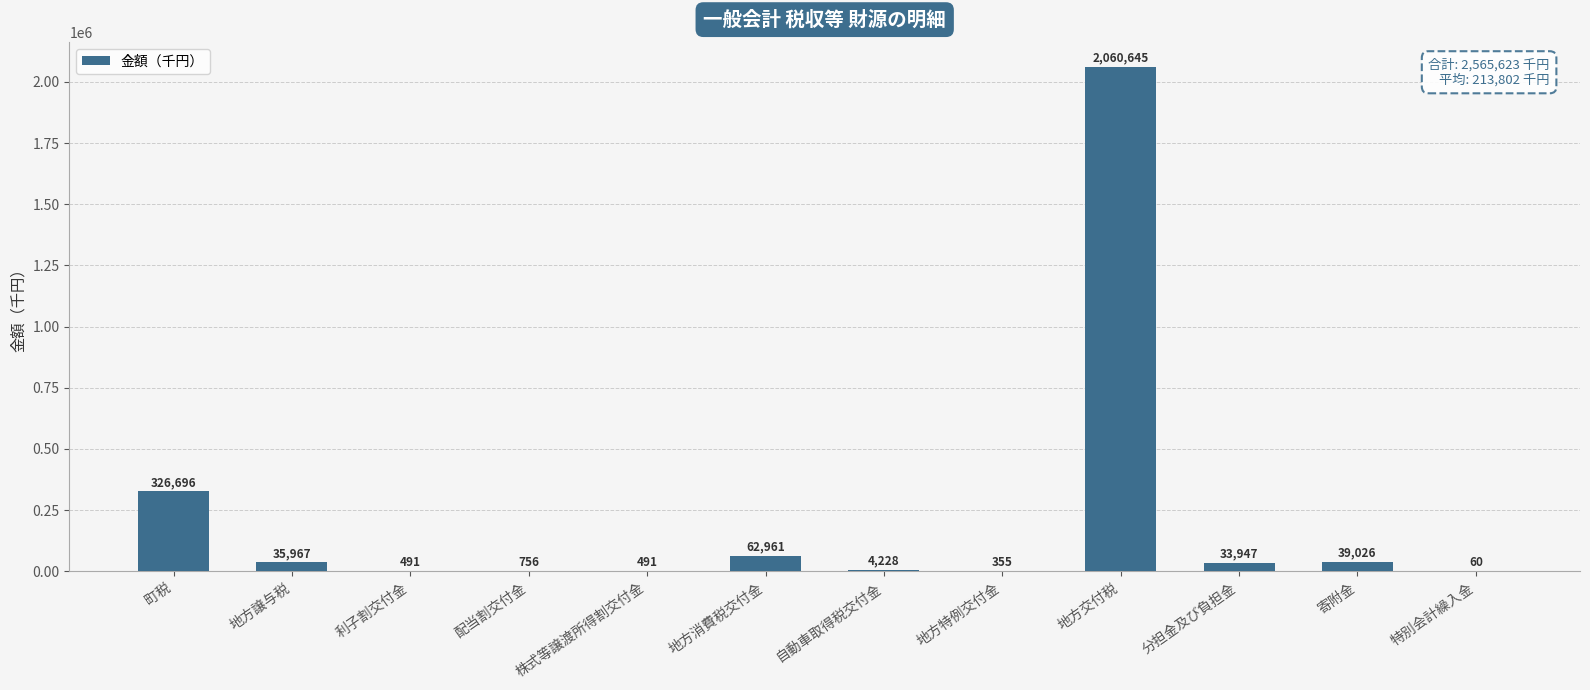

True or false: the data shows 62961 at 地方消費税交付金.

True